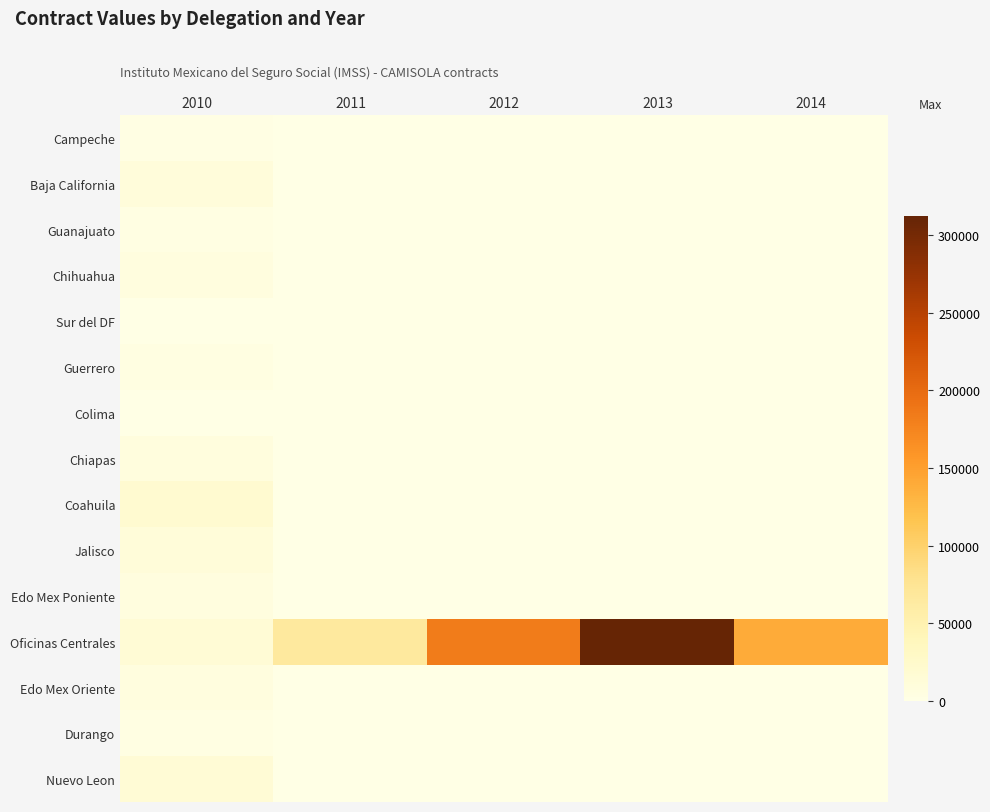

Between 2012 and 2010, which is larger?

2010